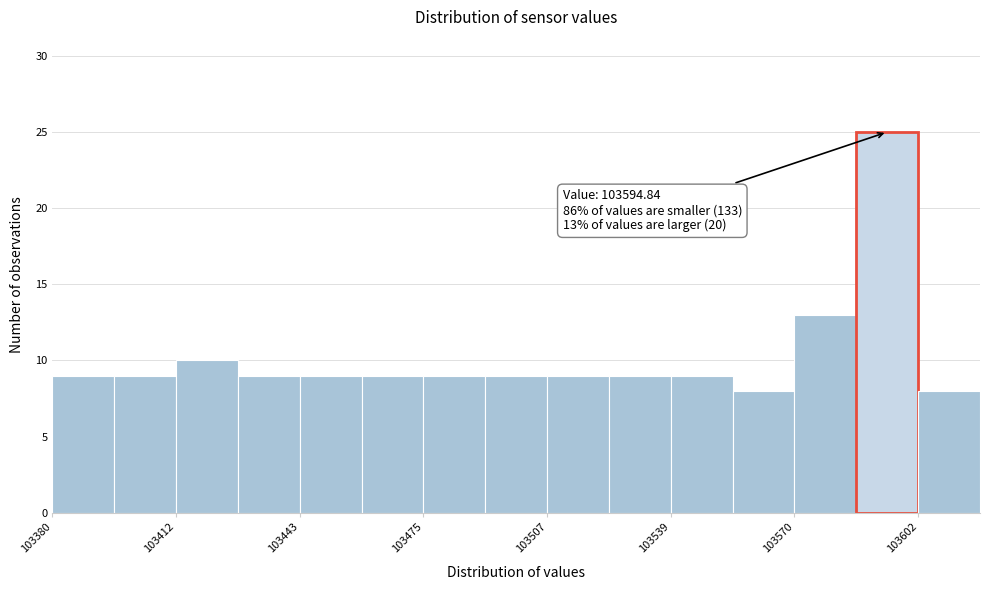

Around what value on the x-axis is the tallest bar? Give the approximate position of its centre, as read against the axis.

103595